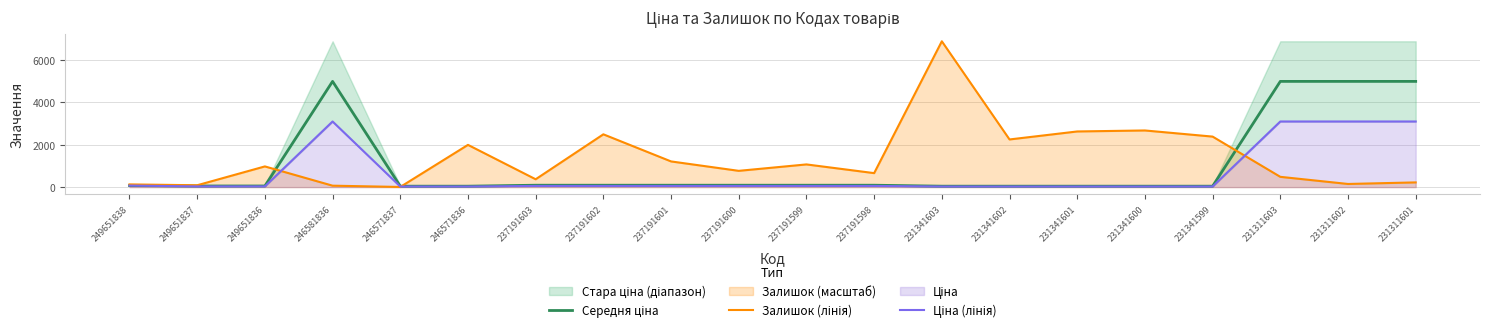

True or false: Середня ціна and Ціна (лінія) cross at least once.

False